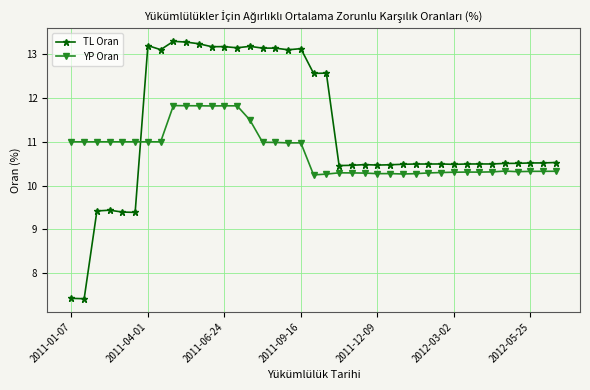

True or false: TL Oran has more than 1 interior local peaks.

True